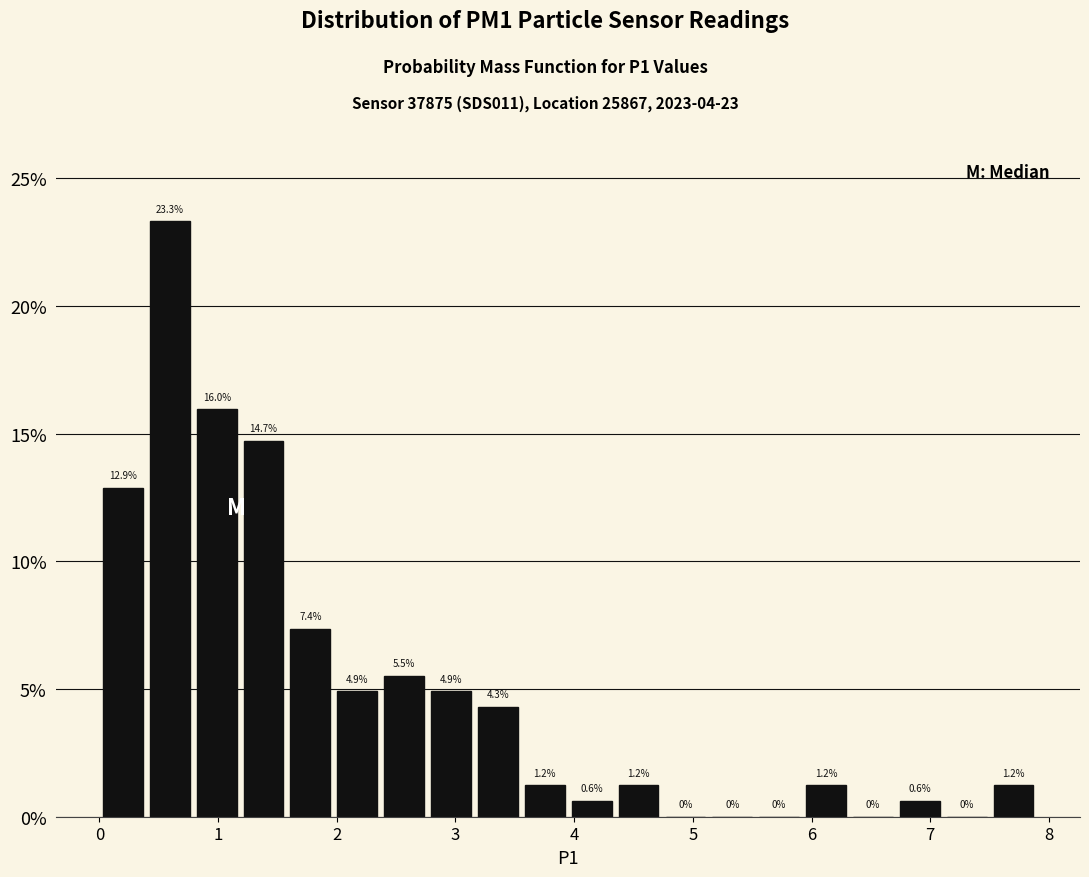

Read against the x-axis, roughly where is the centre of the tallest bar?

0.6